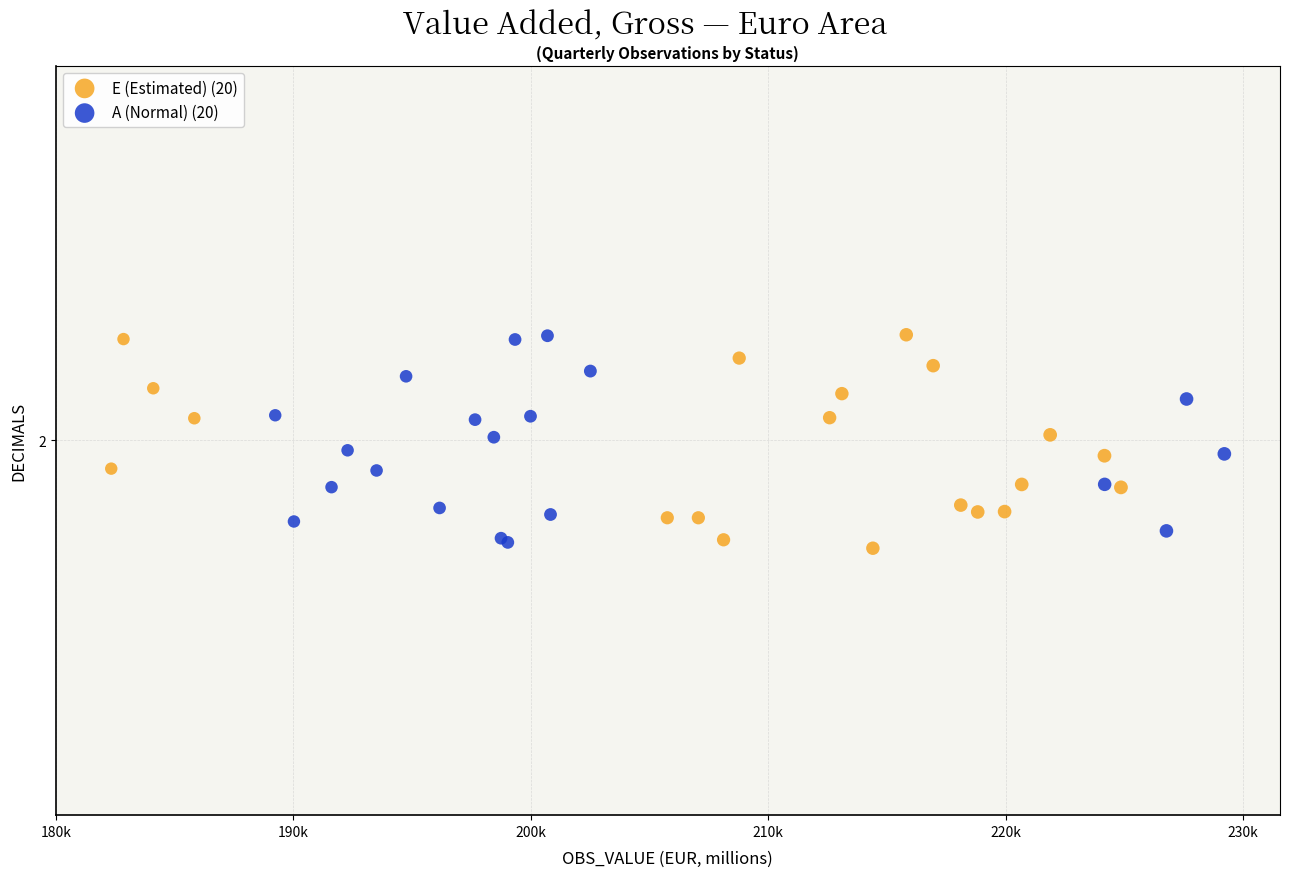

What are all the series names shown in the legend?

E (Estimated) (20), A (Normal) (20)